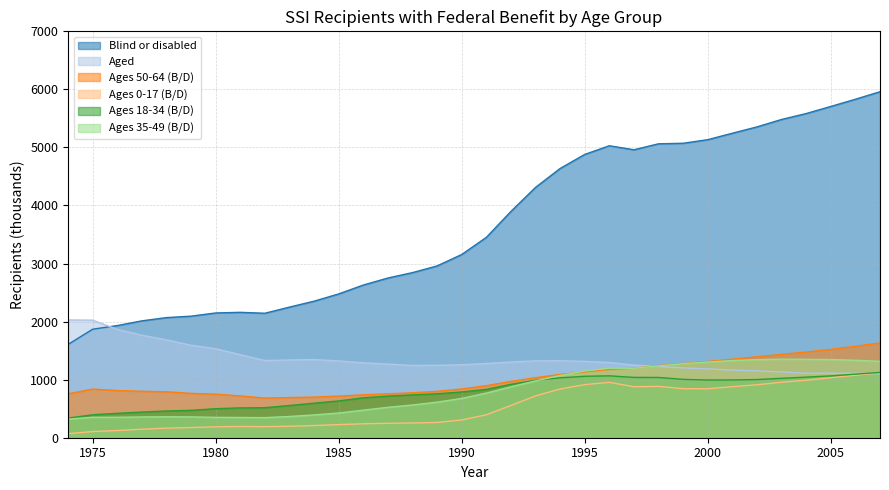

Reading right to left, what are all the values shown in this chart?

Blind or disabled: 5960	5830	5706	5584	5482	5354	5245	5134	5072	5063	4960	5029	4880	4638	4312	3898	3451	3156	2959	2844	2751	2630	2477	2352	2250	2144	2160	2149	2094	2069	2013	1932	1869	1606
Aged: 1101	1109	1113	1111	1133	1152	1165	1186	1203	1226	1251	1296	1315	1326	1324	1304	1279	1257	1247	1245	1268	1291	1322	1347	1339	1329	1430	1533	1593	1686	1765	1867	2025	2029
Ages 50-64 (B/D): 1634	1575	1523	1476	1436	1394	1353	1313	1278	1243	1198	1176	1134	1089	1034	970	897	840	799	774	756	739	717	700	692	683	720	750	764	791	800	813	838	756
Ages 0-17 (B/D): 1119	1076	1034	990	956	912	879	844	845	885	878	954	915	839	721	555	395	306	263	254	249	240	226	210	198	191	194	188	176	165	147	124	106	70
Ages 18-34 (B/D): 1124	1095	1065	1044	1023	1002	995	994	1005	1038	1039	1066	1058	1032	990	920	833	788	757	738	717	688	634	595	555	517	514	500	472	460	442	420	395	338
Ages 35-49 (B/D): 1316	1334	1347	1350	1353	1344	1329	1303	1274	1238	1196	1198	1150	1071	979	877	769	677	613	564	524	475	426	393	366	346	349	351	359	361	358	352	352	321